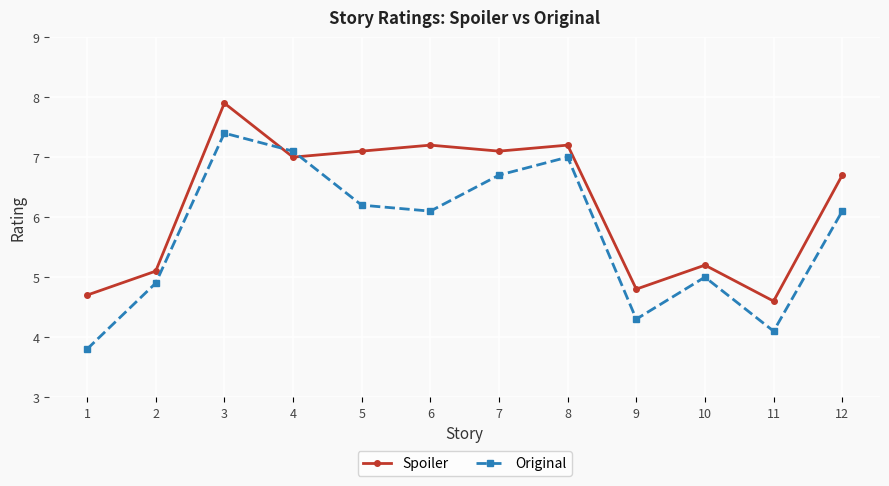

Reading right to left, list all the values displayed in this chart.

Spoiler: 12=6.7	11=4.6	10=5.2	9=4.8	8=7.2	7=7.1	6=7.2	5=7.1	4=7.0	3=7.9	2=5.1	1=4.7
Original: 12=6.1	11=4.1	10=5.0	9=4.3	8=7.0	7=6.7	6=6.1	5=6.2	4=7.1	3=7.4	2=4.9	1=3.8